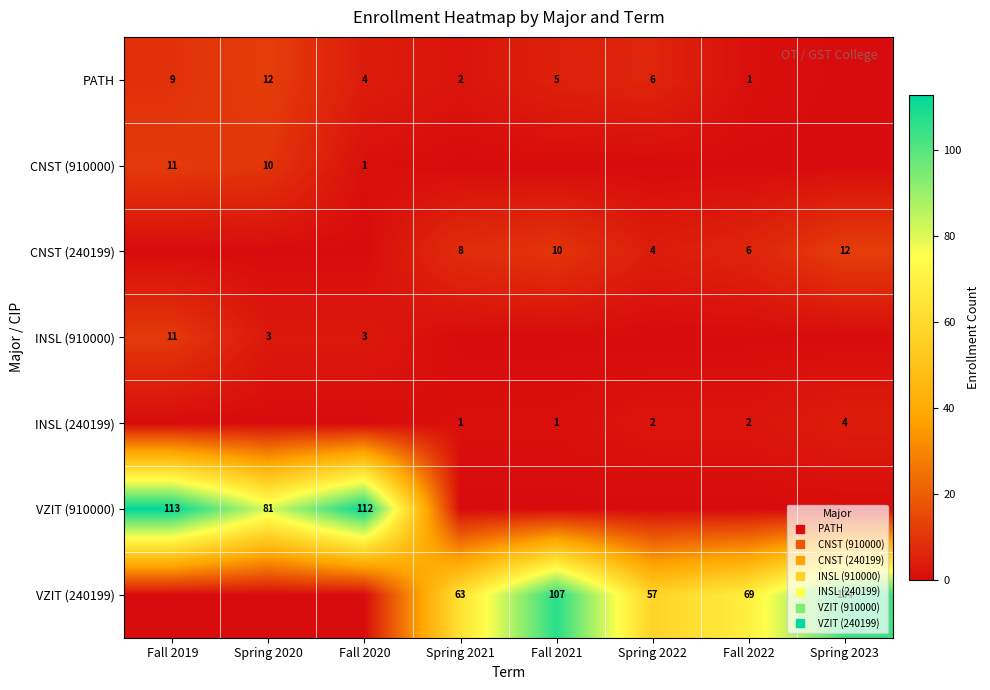

What is the spread (max minus min) of values at Fall 2020?

112